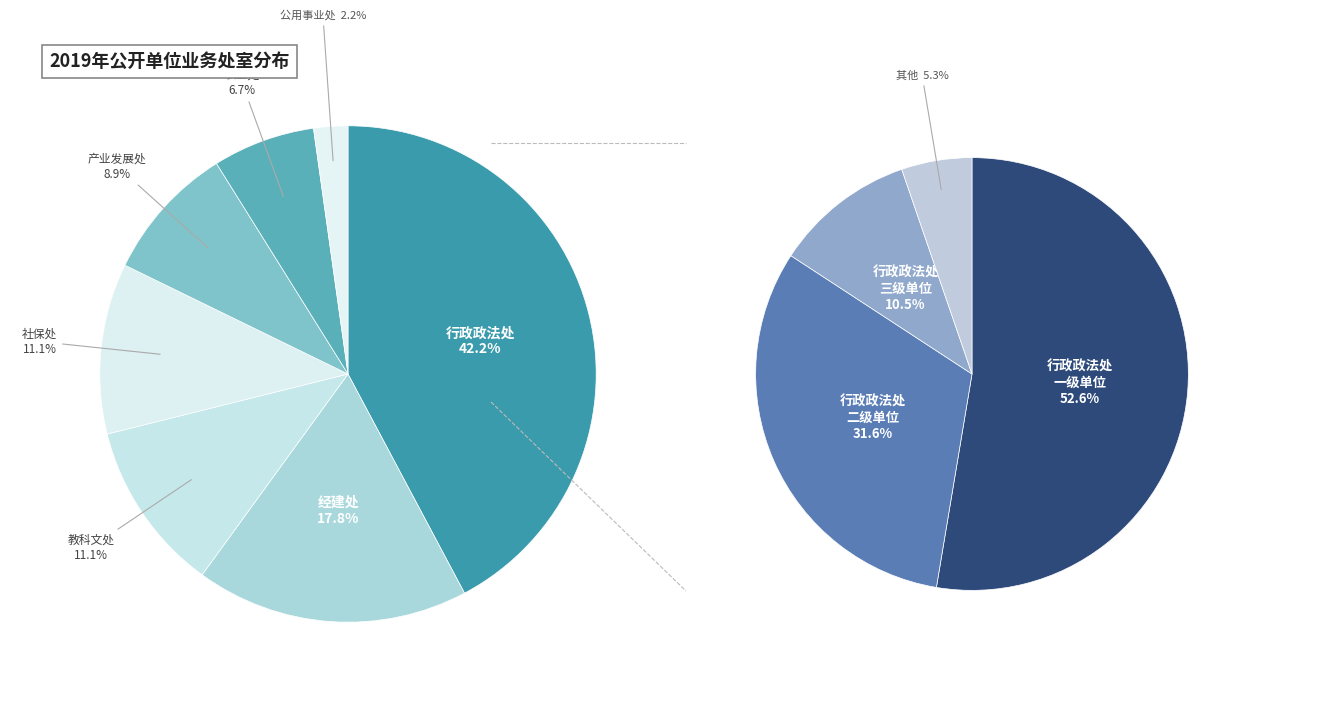

True or false: 产业发展处 accounts for 9% of the total.

True